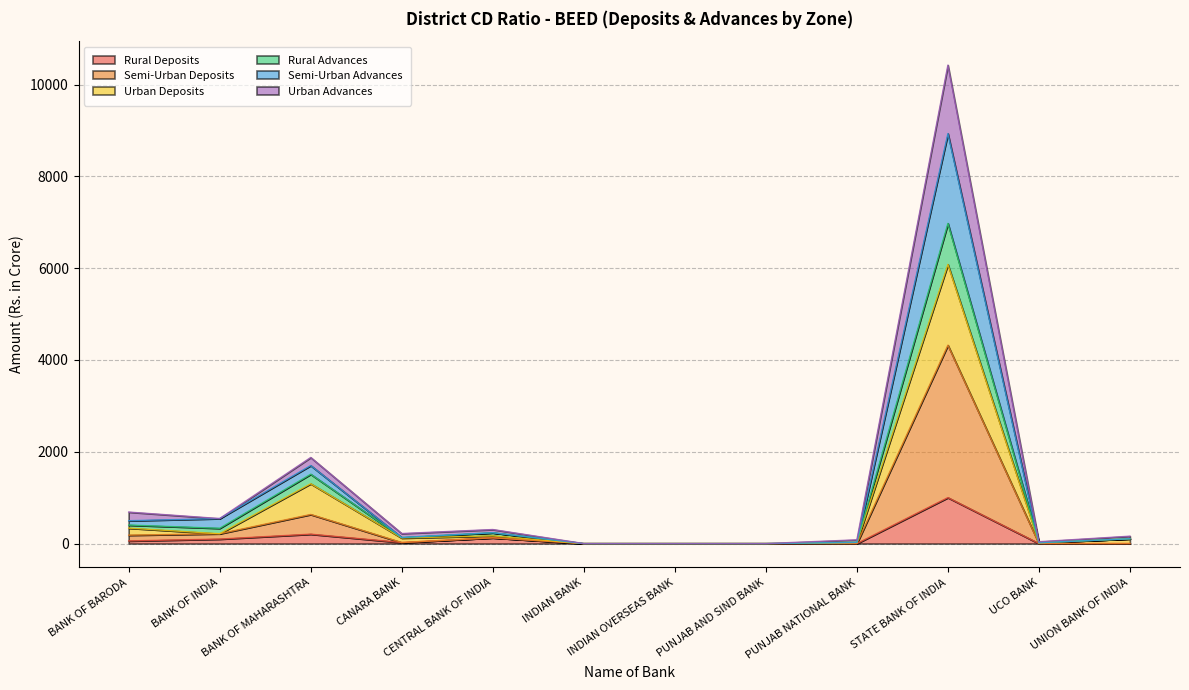

Between BANK OF BARODA and INDIAN OVERSEAS BANK, which series saw the biggest shift?

Semi-Urban Advances